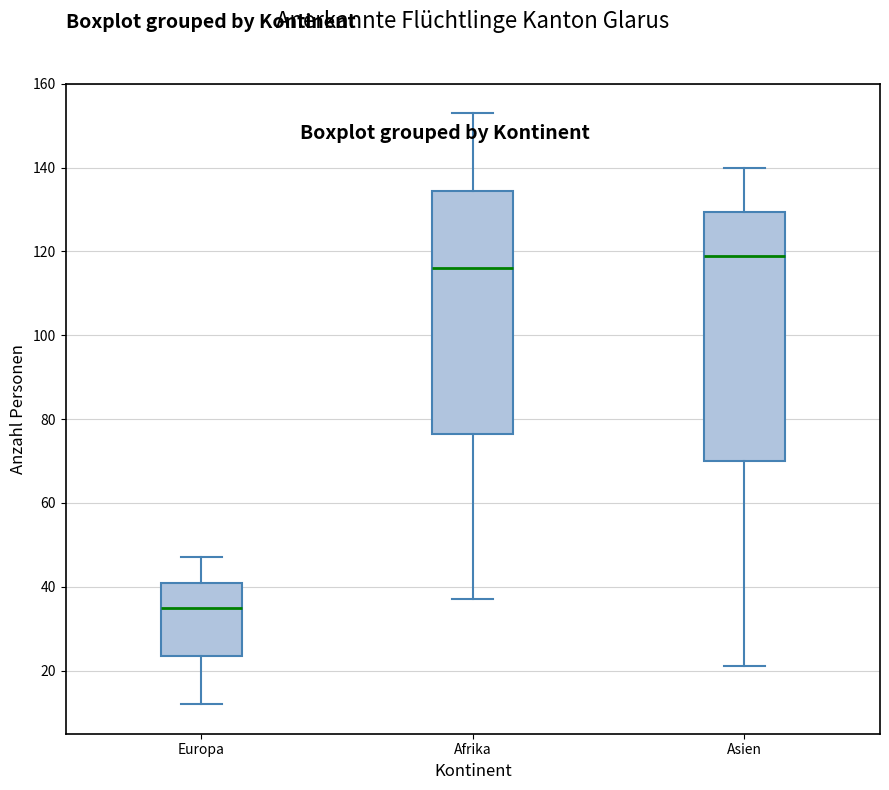

Which box's median line is the lowest?

Europa